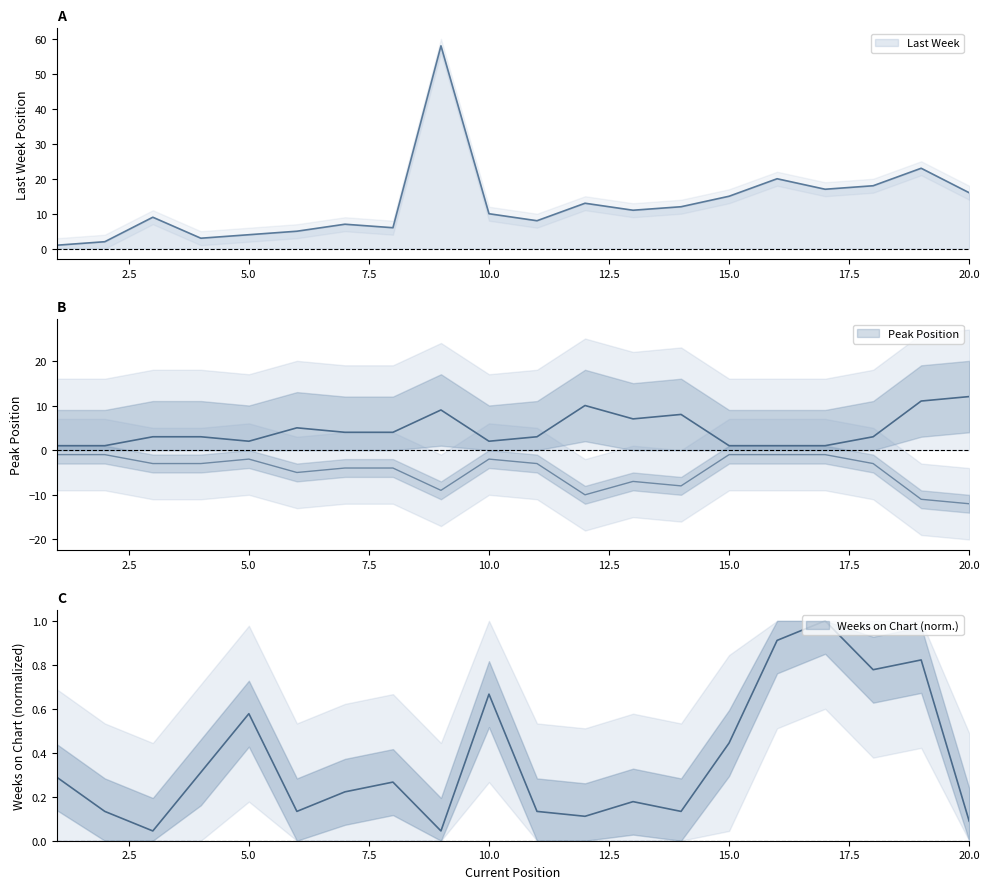

Rank the categories by Last Week value from lowest to highest.

1, 2, 4, 5, 6, 8, 7, 11, 3, 10, 13, 14, 12, 15, 20, 17, 18, 16, 19, 9